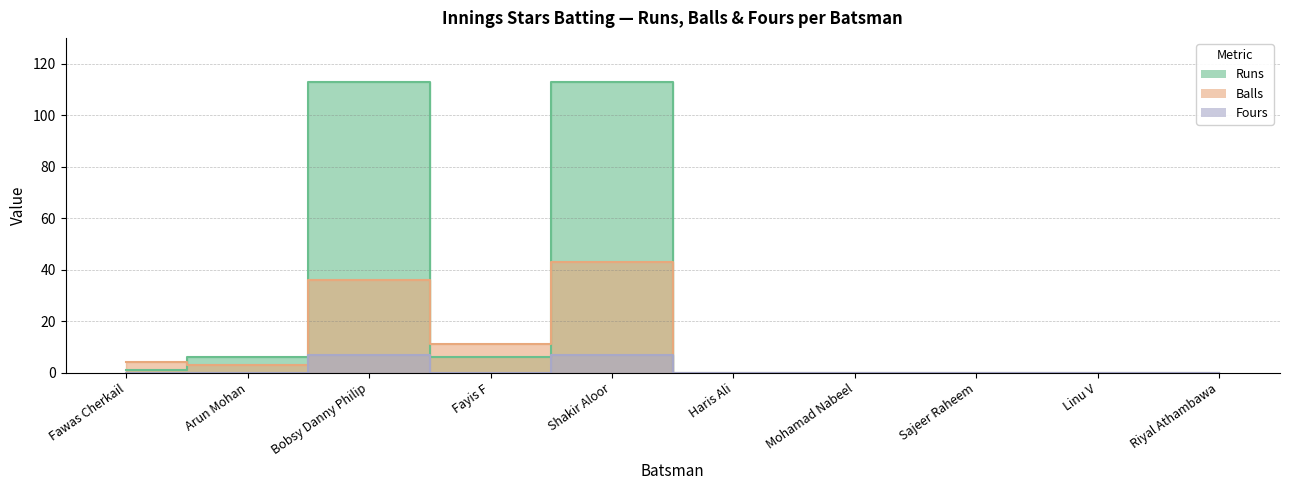

At Mohamad Nabeel, list the series in order from smallest to largest.

Runs, Balls, Fours